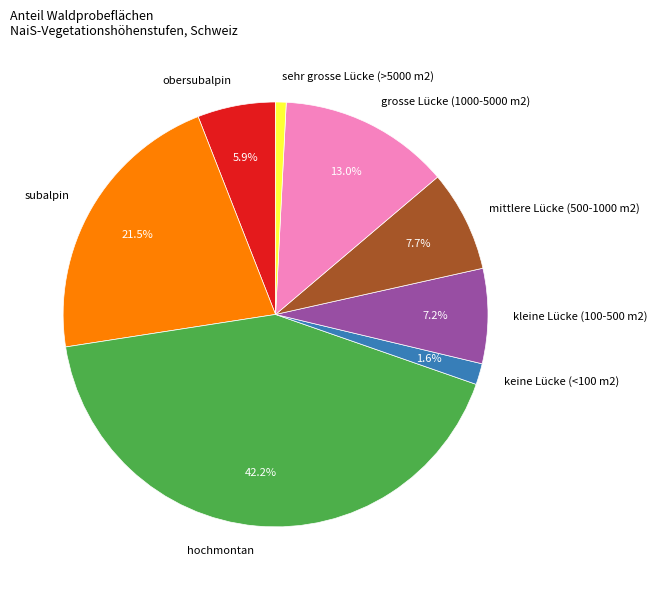

Which slice is the smallest?

sehr grosse Lücke (>5000 m2)